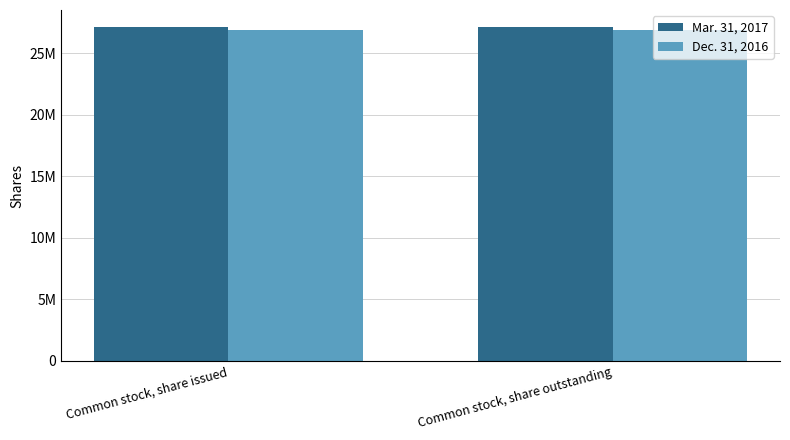

What is the label of the 1st bar from the left?

Common stock, share issued